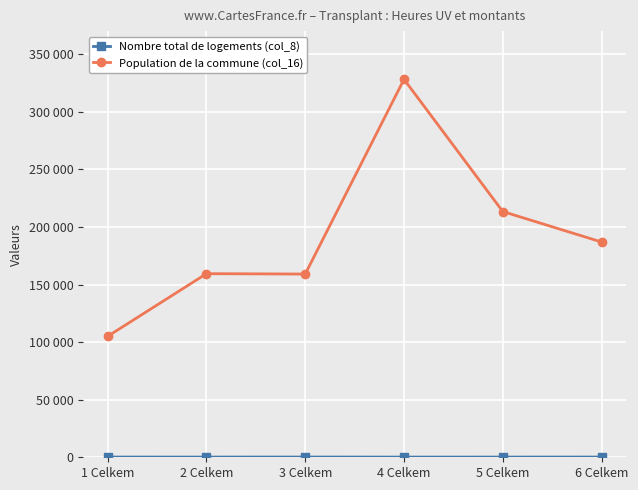

What is the greatest value displayed?

328142